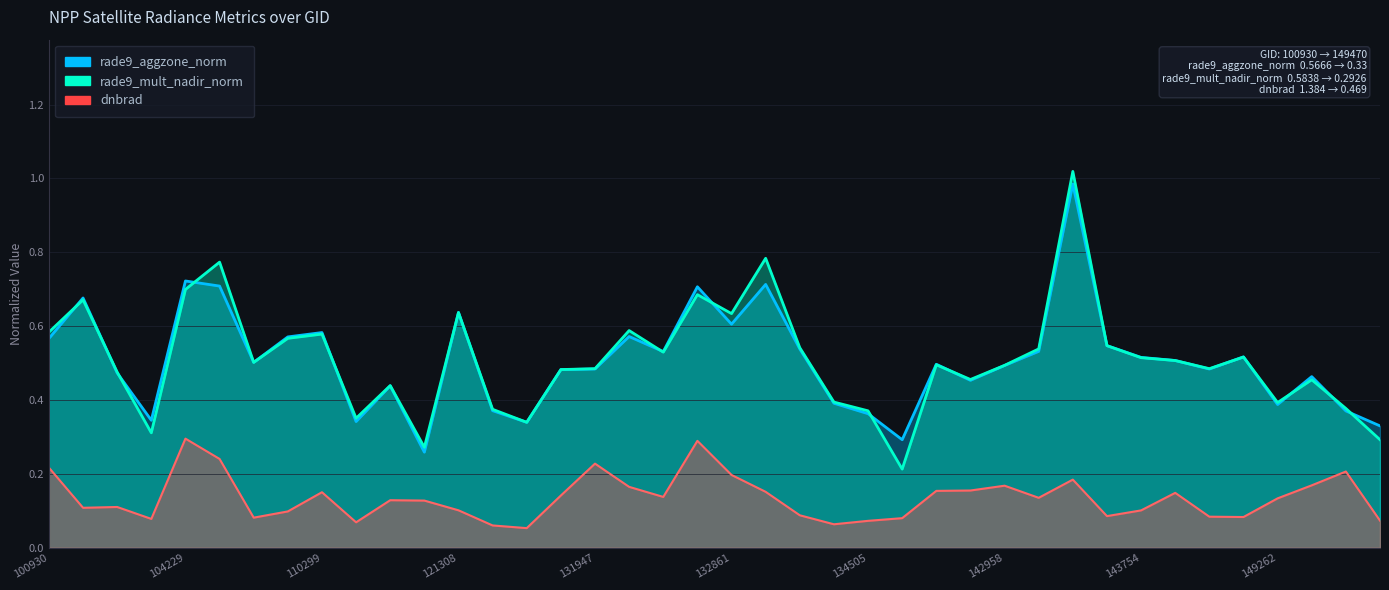

True or false: dnbrad and rade9_aggzone_norm intersect in this chart.

False